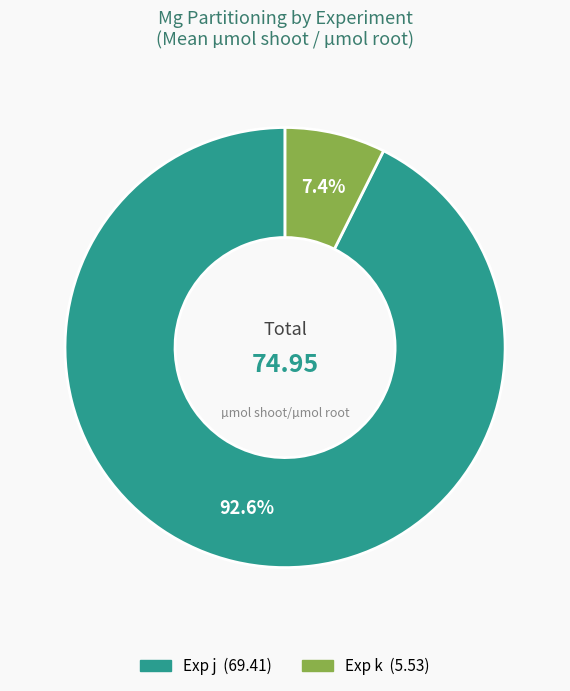

Count the number of slices in the pie.

2